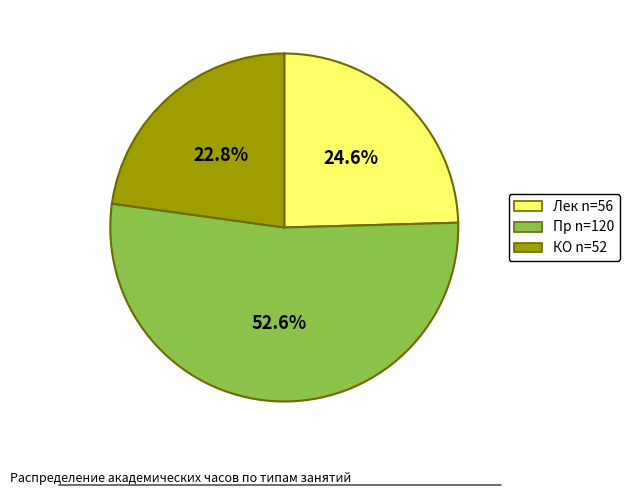

Rank the categories by value from highest to lowest.

Пр n=120, Лек n=56, КО n=52